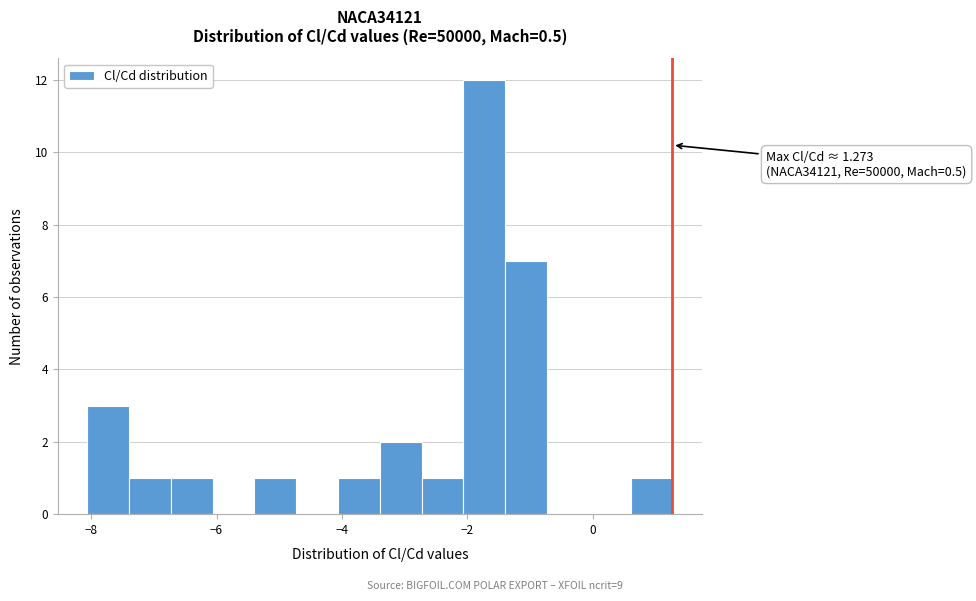

Read against the x-axis, roughly where is the centre of the tallest bar?

-1.8